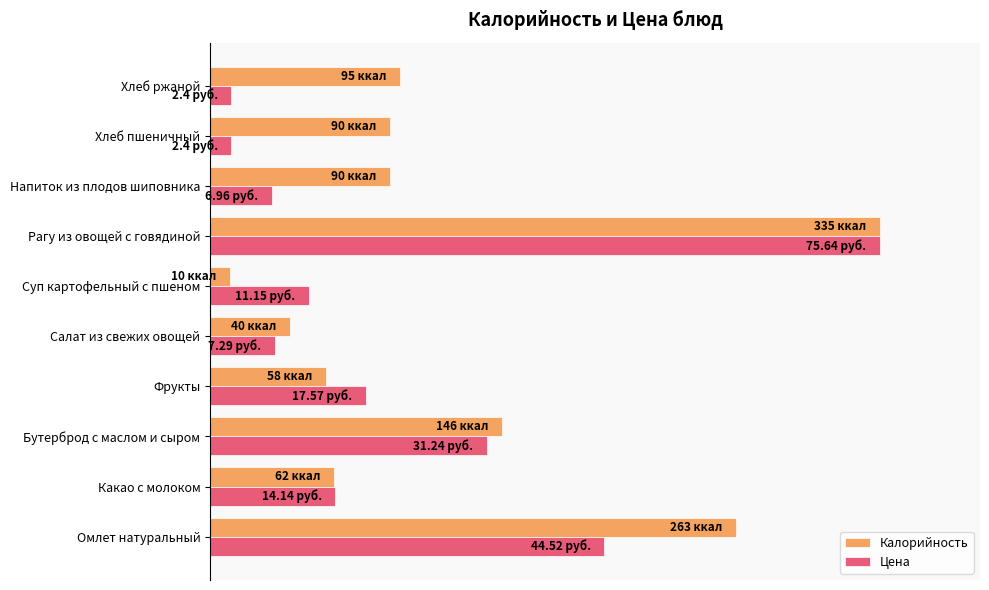

What are all the series names shown in the legend?

Калорийность, Цена